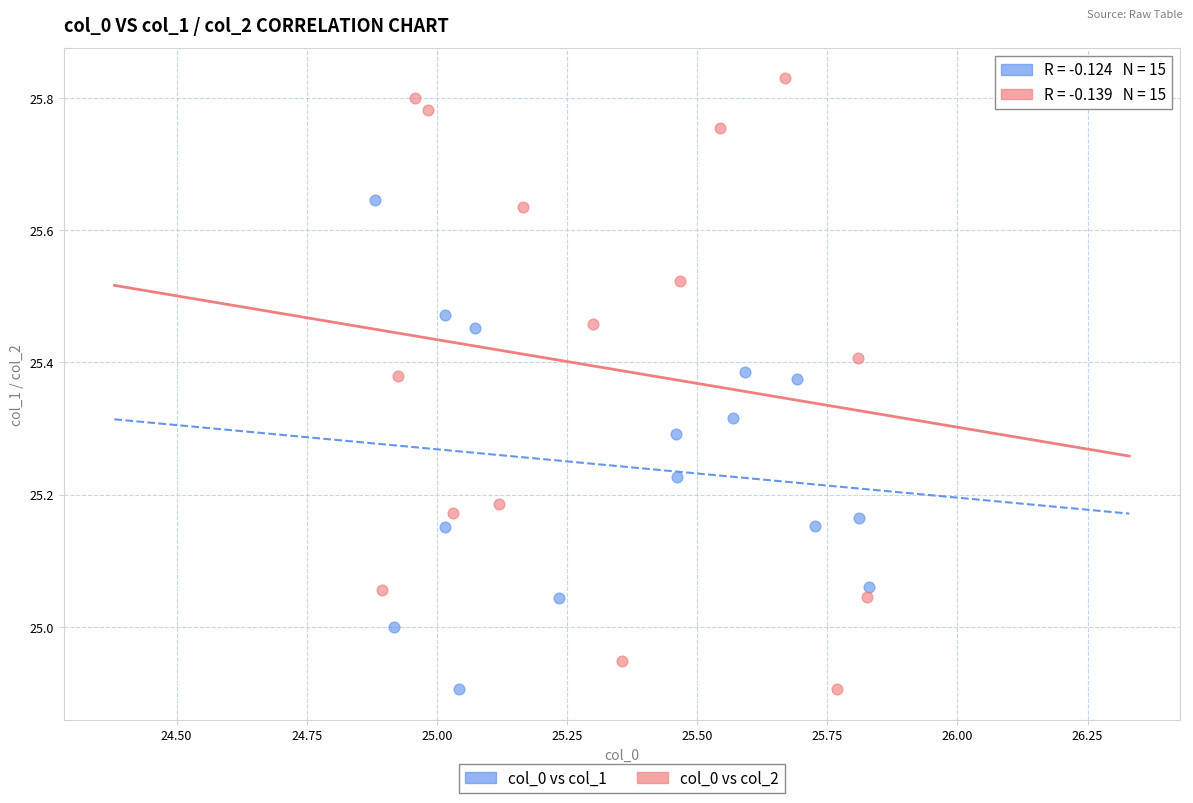

Which series reaches the maximum Y coordinate?

col_0 vs col_2